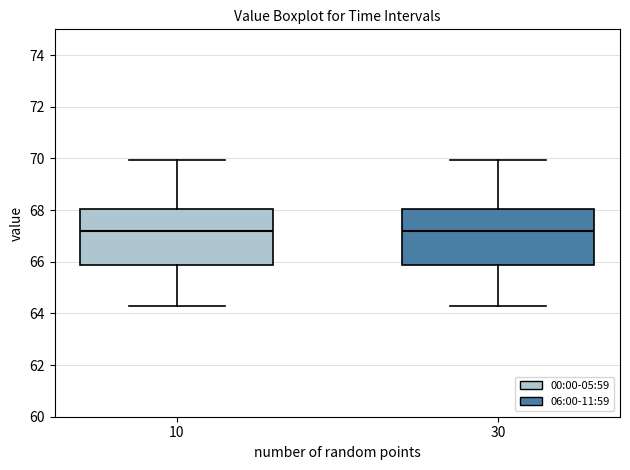

Reading left to right, read every box against the y-axis: the position of its median line, the range the box covers, and the ends of its whiskers. The values are not printed on the chart, so give them approximately, as read against the axis.

10: median 67.2, box 65.8 to 68.0, whiskers 64.4 to 70.0
30: median 67.2, box 65.8 to 68.0, whiskers 64.4 to 70.0